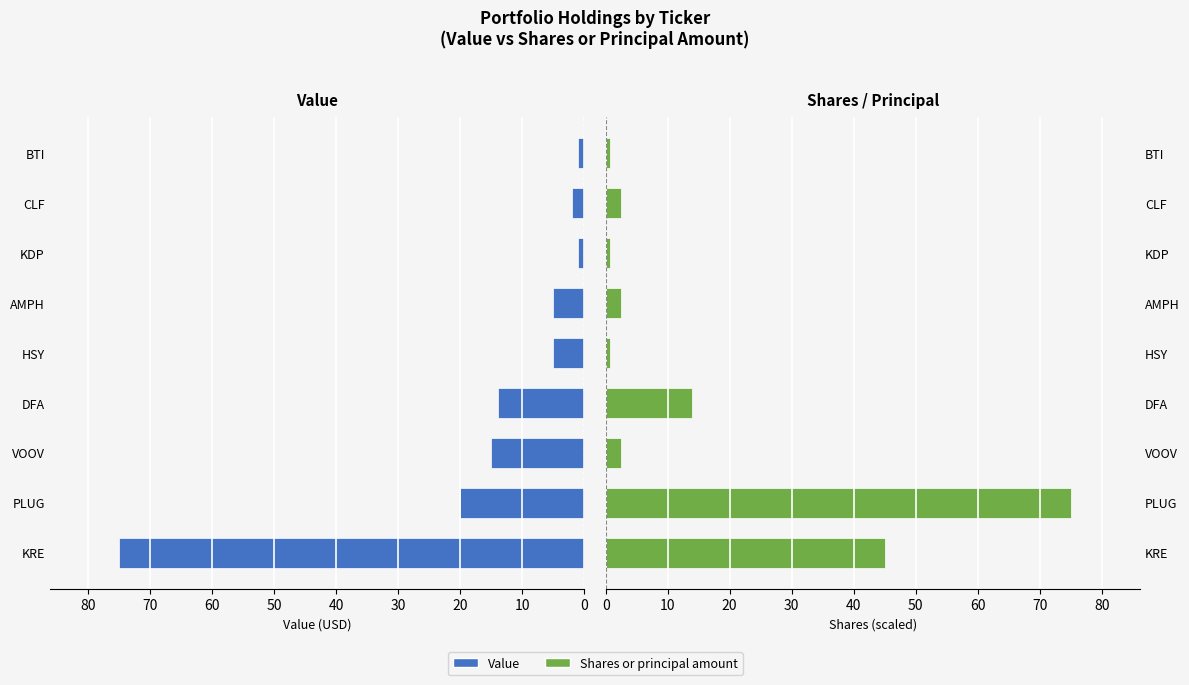

What is the value of the Shares or principal amount bar at the 8th from the left?

2.5